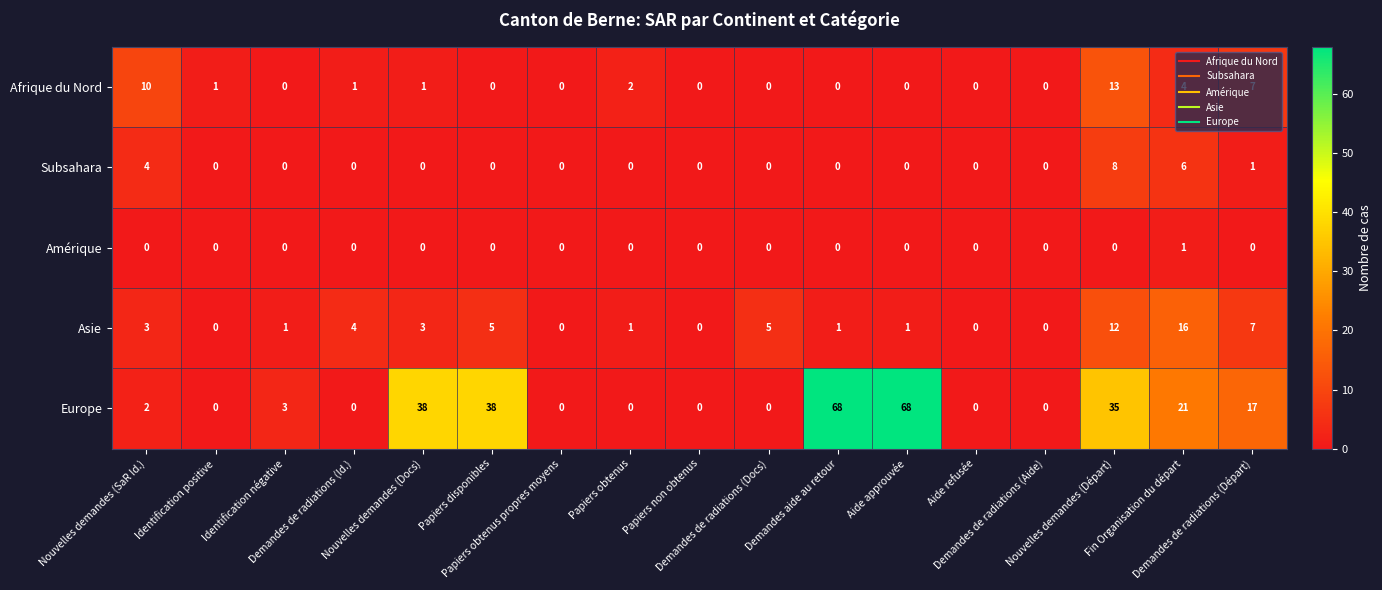

What is the greatest value displayed?

68